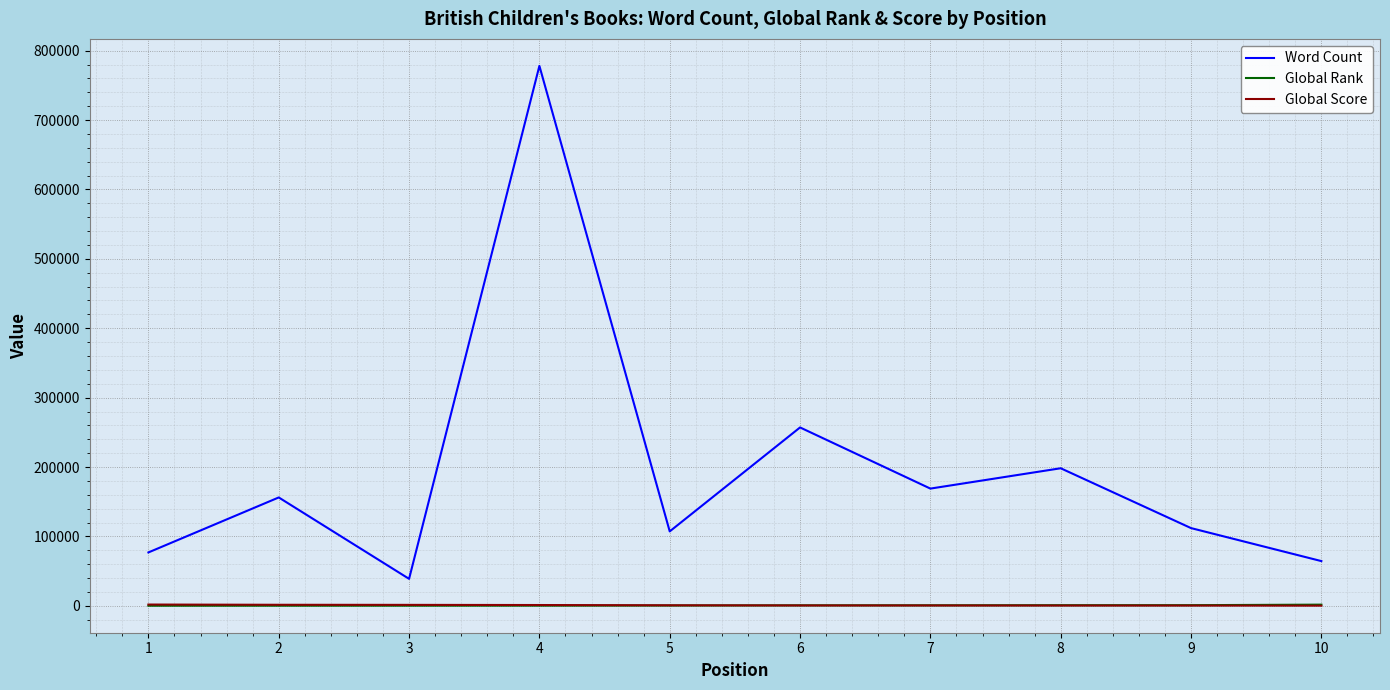

What is the smallest value displayed?

134